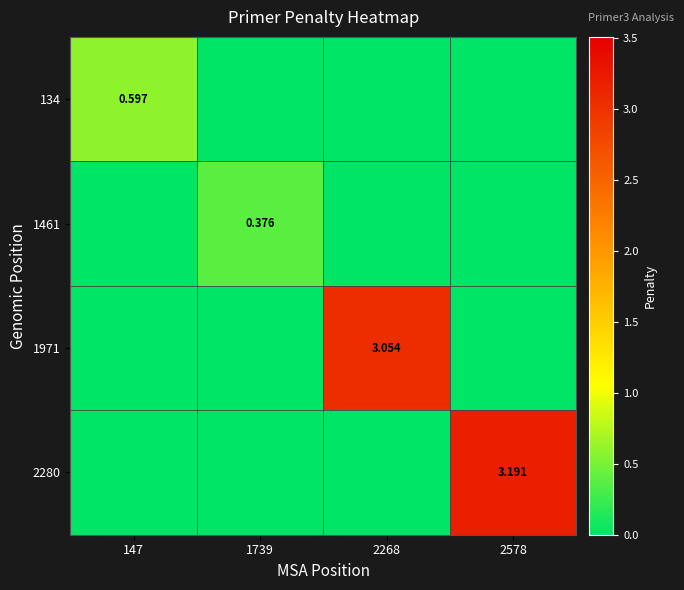

Is it true that 1461 equals 0.4 at 1739?

True